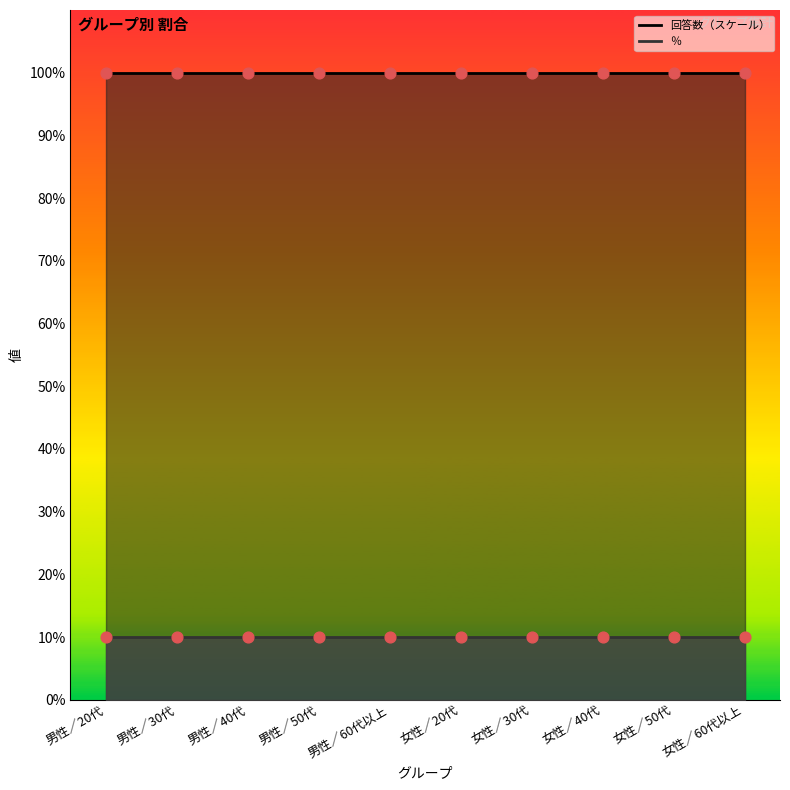

What are all the series names shown in the legend?

回答数, ％